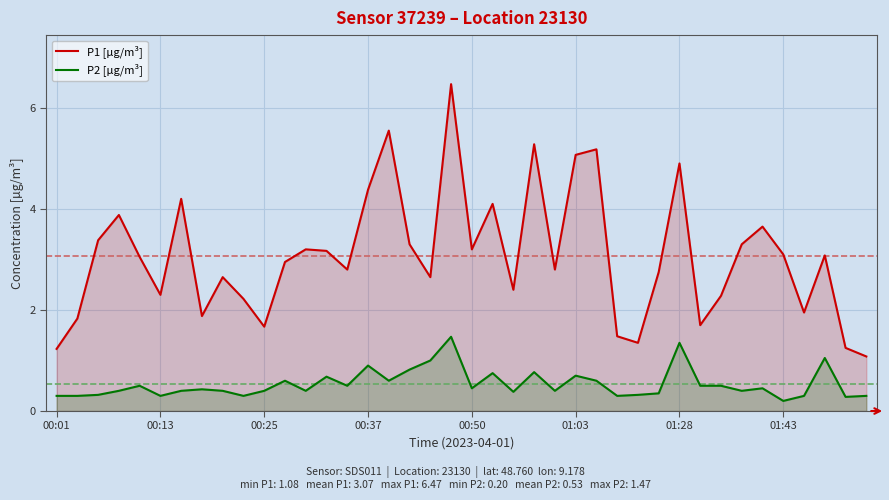

Count the number of data series in this chart.

2